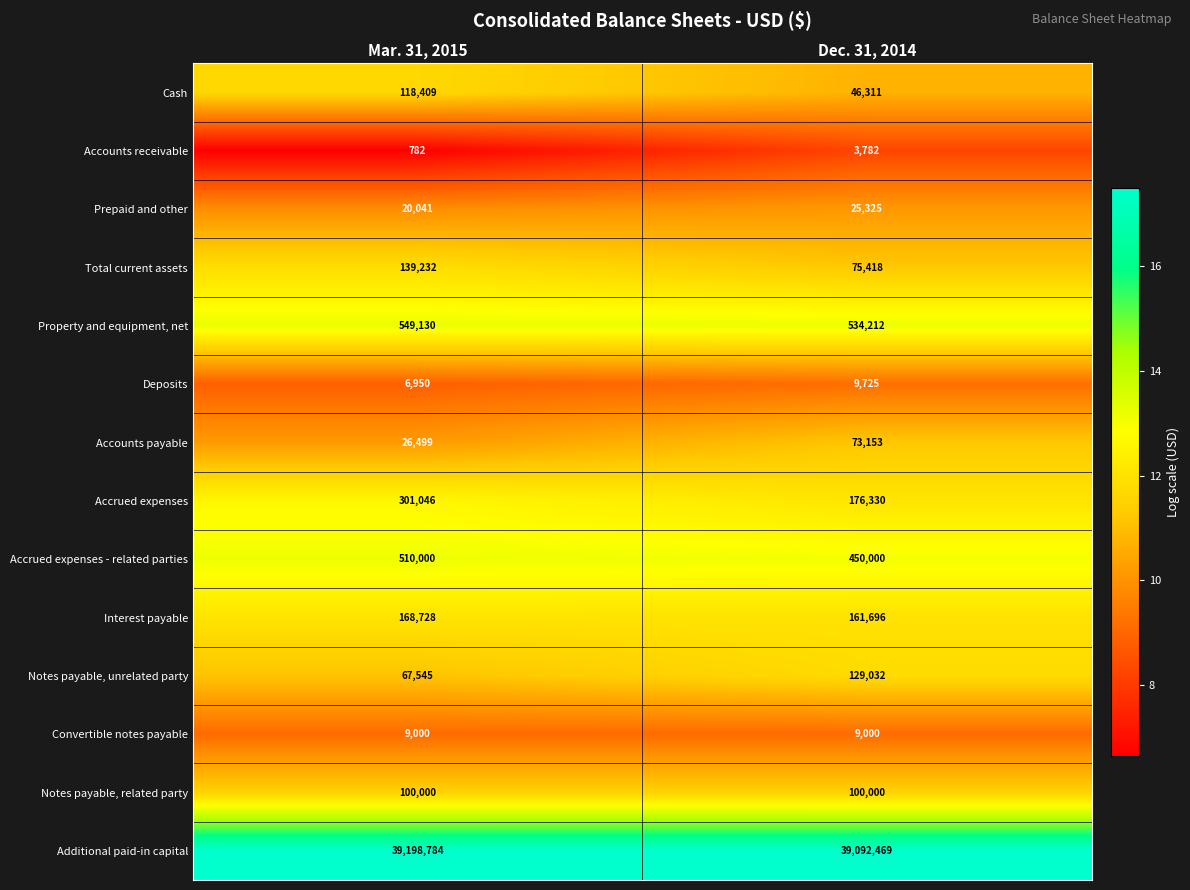

Reading left to right, transcribe all the data shown in this chart.

Cash: 118409	46311
Accounts receivable: 782	3782
Prepaid and other: 20041	25325
Total current assets: 139232	75418
Property and equipment, net: 549130	534212
Deposits: 6950	9725
Accounts payable: 26499	73153
Accrued expenses: 301046	176330
Accrued expenses - related parties: 510000	450000
Interest payable: 168728	161696
Notes payable, unrelated party: 67545	129032
Convertible notes payable: 9000	9000
Notes payable, related party: 100000	100000
Additional paid-in capital: 39198784	39092469